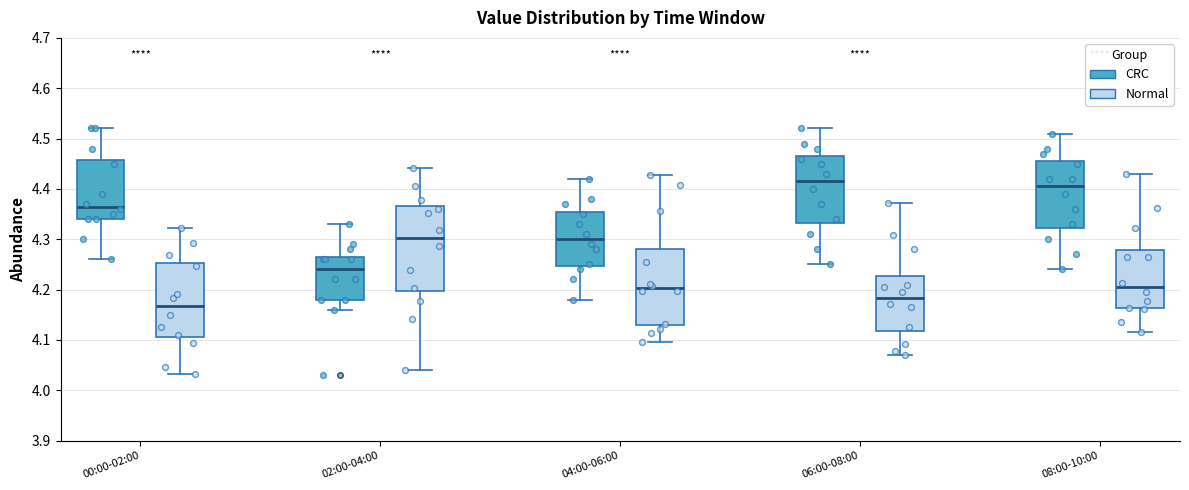

Comparing the boxes themselves (not the whiskers), which one is the tallest?

02:00-04:00 (Normal)